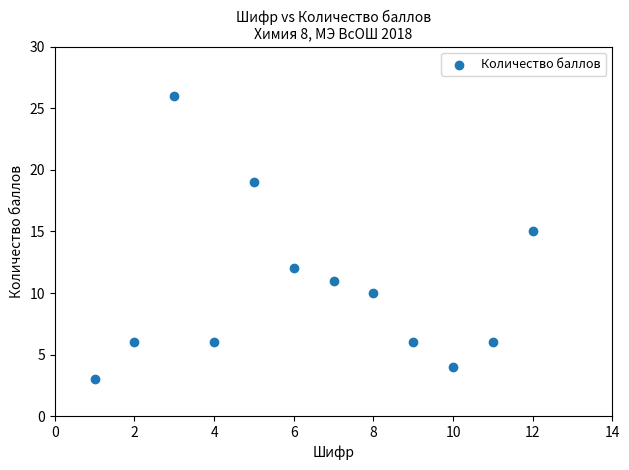

What is the average Y value?

10